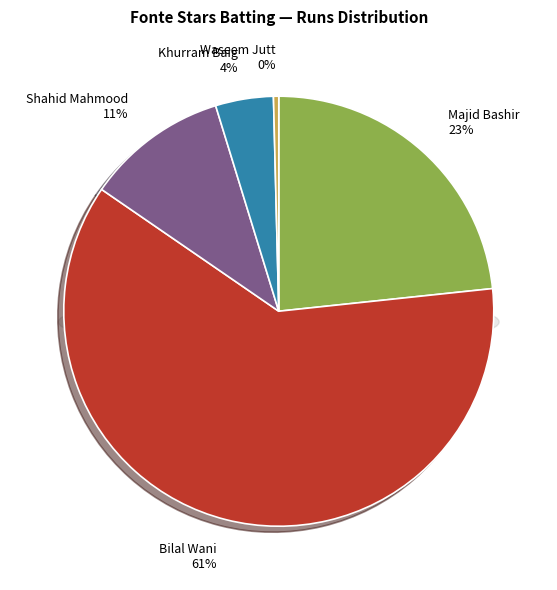

Approximately how many times larger is the value at Shahid Mahmood compared to Waseem Jutt?

27.0